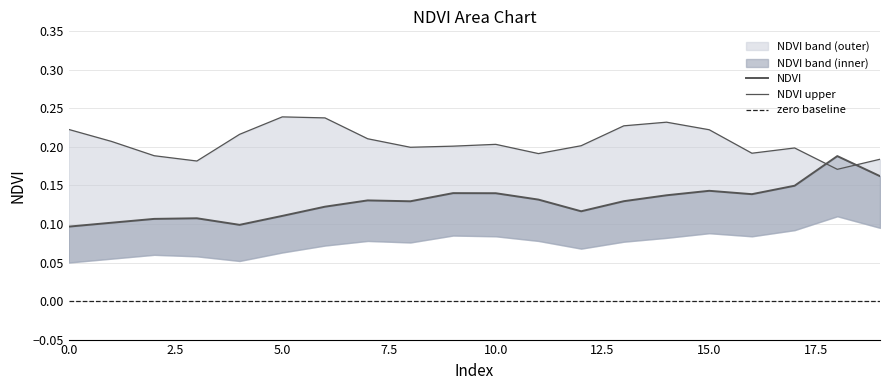

Reading left to right, list all the values displayed in this chart.

NDVI: 0=0.1	1=0.1	2=0.1	3=0.1	4=0.1	5=0.1	6=0.1	7=0.1	8=0.1	9=0.1	10=0.1	11=0.1	12=0.1	13=0.1	14=0.1	15=0.1	16=0.1	17=0.1	18=0.2	19=0.2
NDVI_upper: 0=0.2	1=0.2	2=0.2	3=0.2	4=0.2	5=0.2	6=0.2	7=0.2	8=0.2	9=0.2	10=0.2	11=0.2	12=0.2	13=0.2	14=0.2	15=0.2	16=0.2	17=0.2	18=0.2	19=0.2